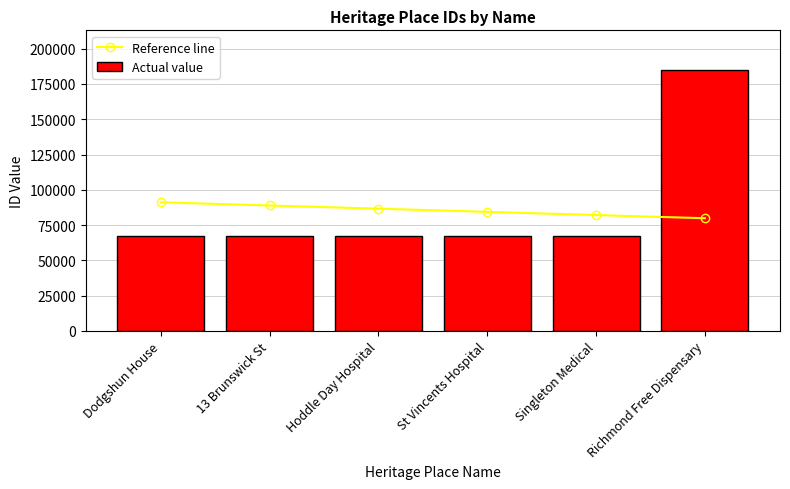

The value of Actual value at Hoddle Day Hospital is 89040.3. True or false?

False